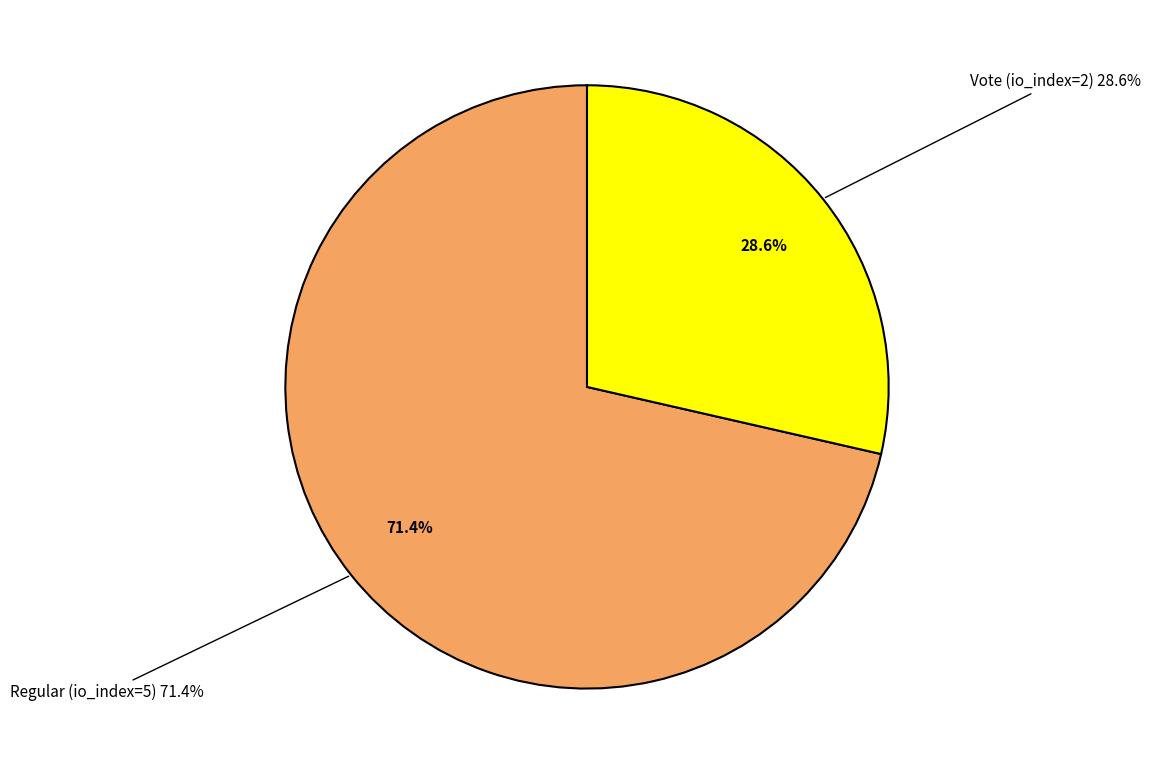

Does Regular (io_index=5) account for over 50% of the chart?

Yes